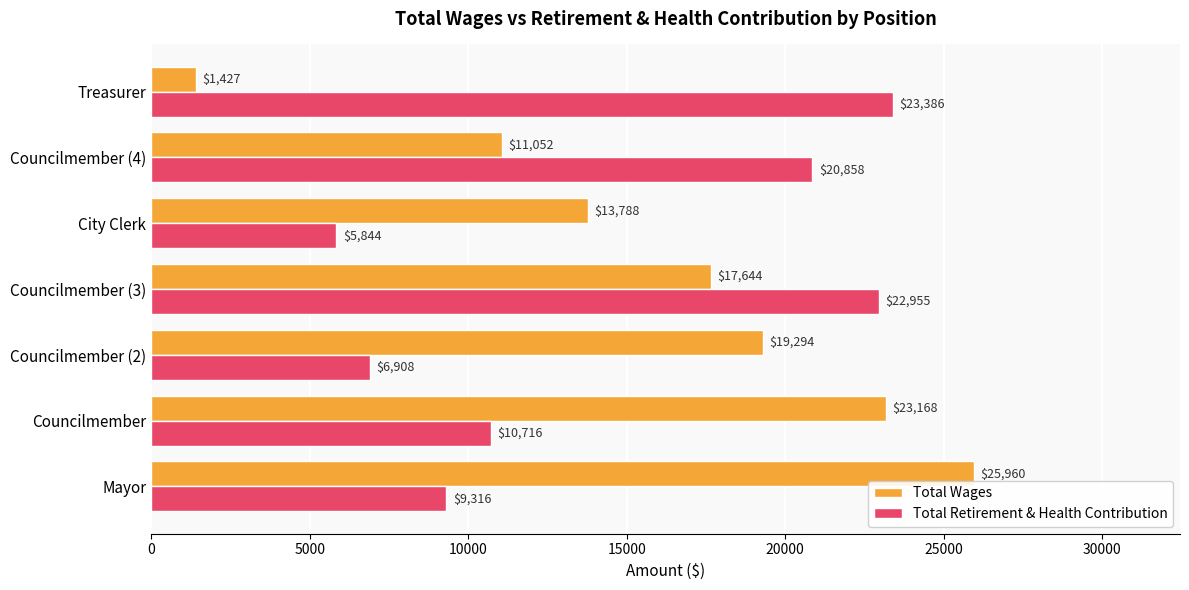

Is it true that Total Retirement & Health Contribution equals 5023 at Mayor?

False